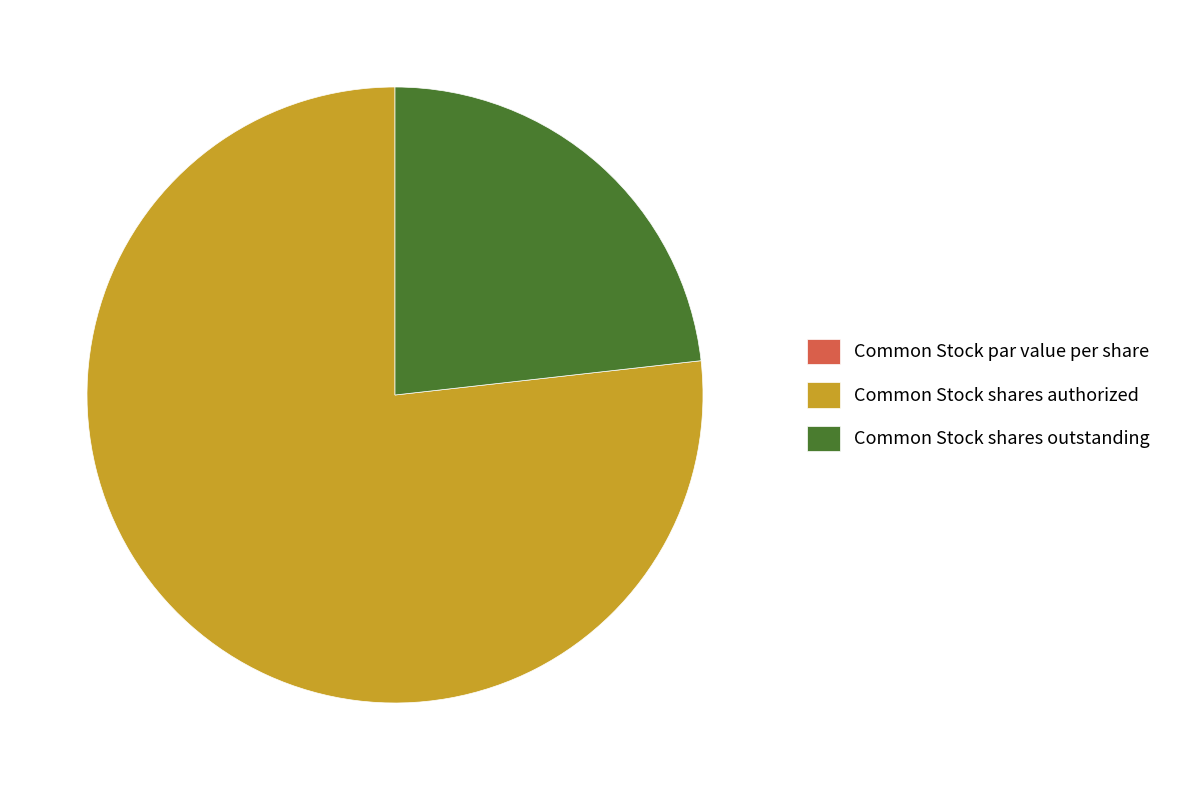

What is the majority slice?

Common Stock shares authorized